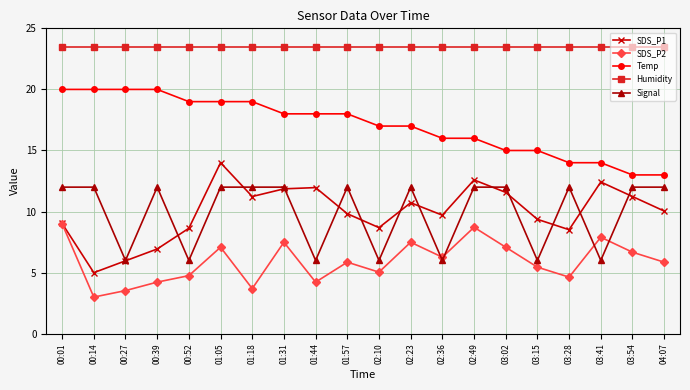

How many values in the SDS_P1 series are below 10?

10